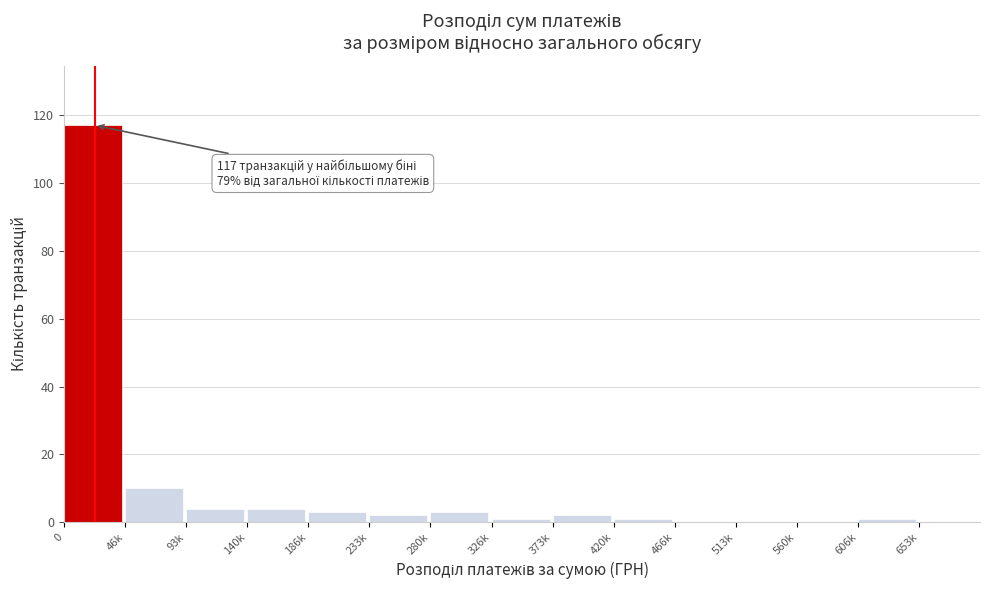

Reading left to right, list all the values displayed in this chart.

0=117	46k=10	93k=4	140k=4	186k=3	233k=2	280k=3	326k=1	373k=2	420k=1	466k=0	513k=0	560k=0	606k=1	653k=0